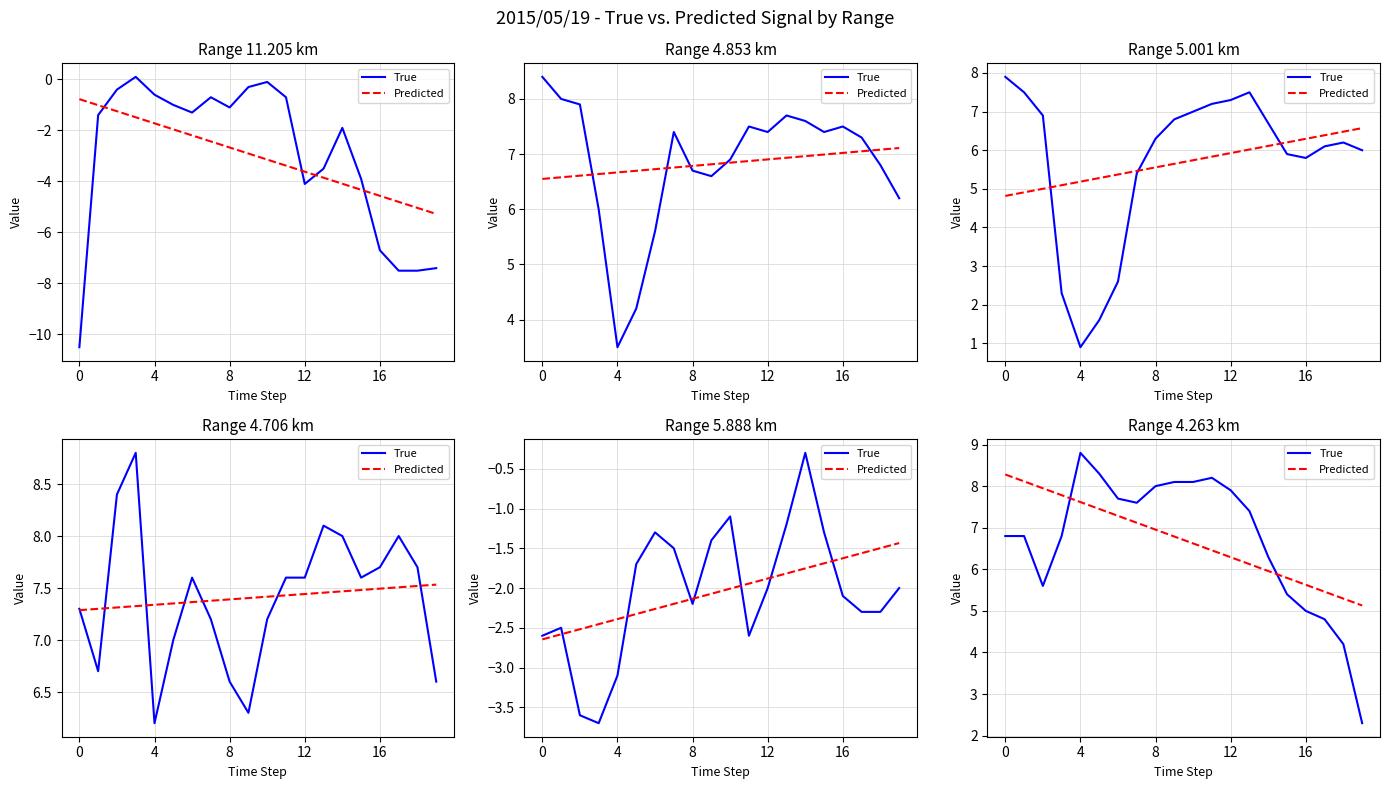

What is the average value of the True series?

6.7